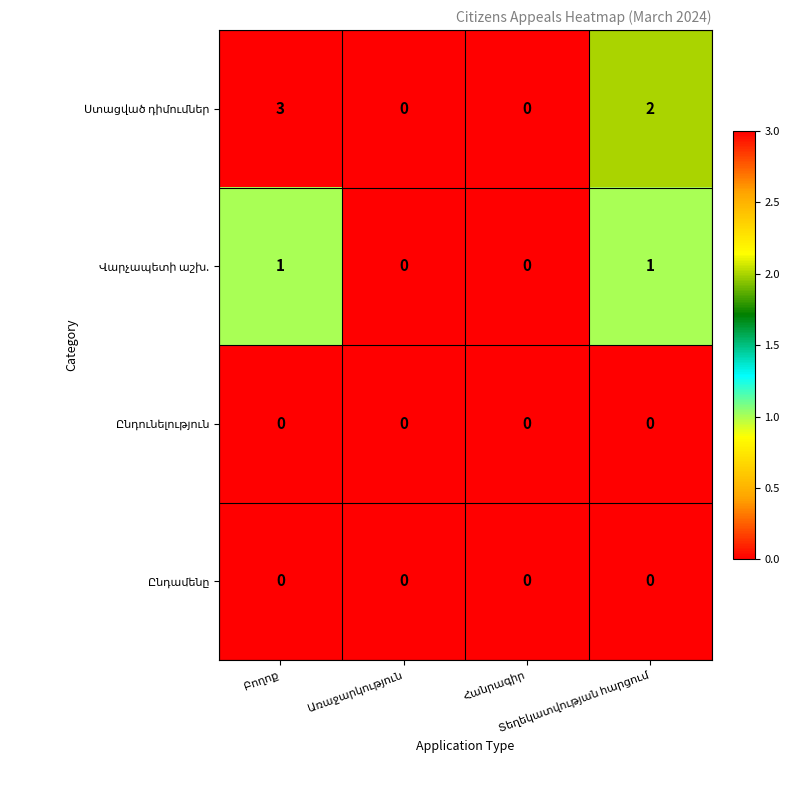

How many categories are shown in the chart?

4